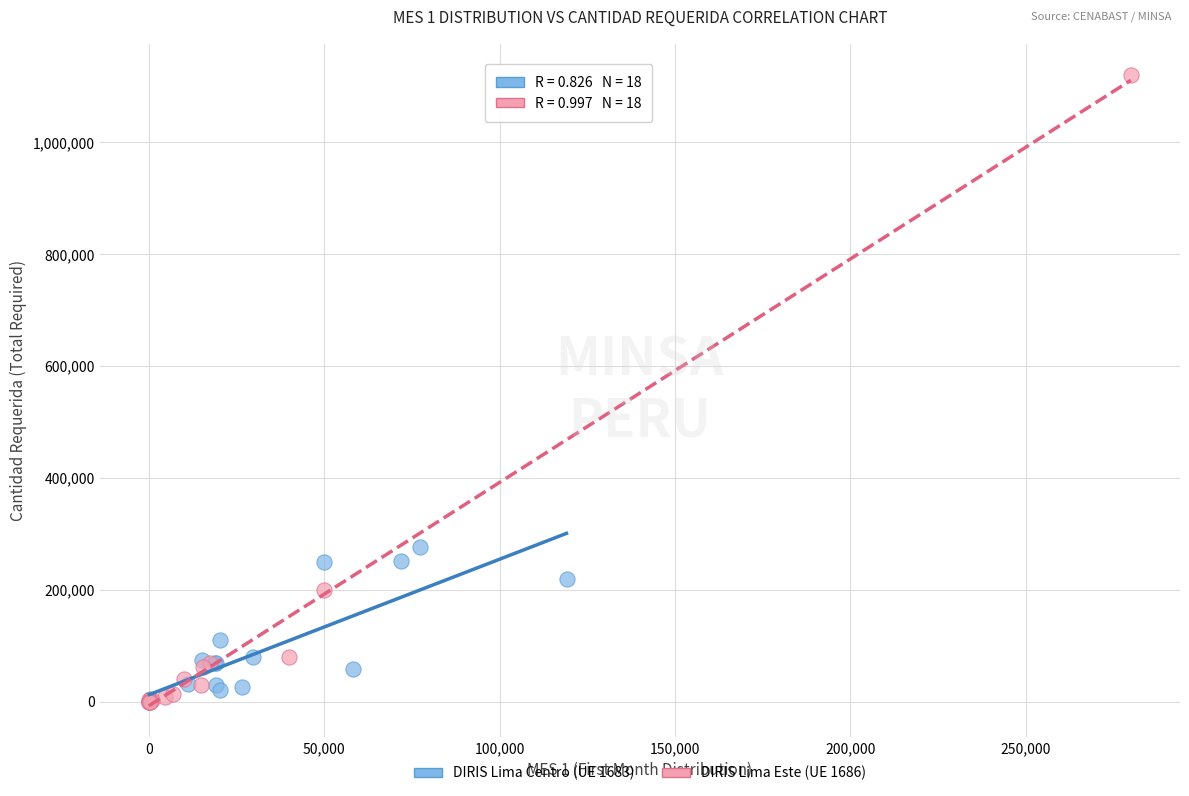

Which series has the largest Y range (max minus min)?

DIRIS Lima Este (UE 1686)